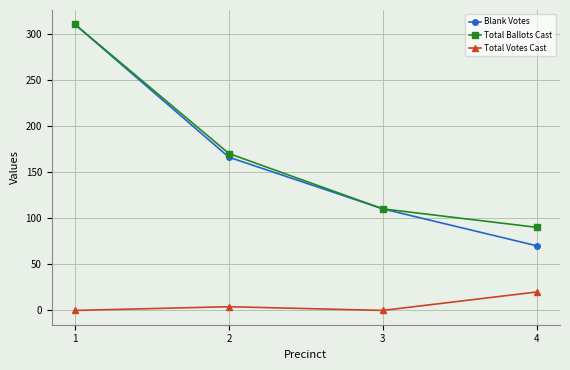

What value does the Total Ballots Cast series have at 2, to the nearest 50?

150